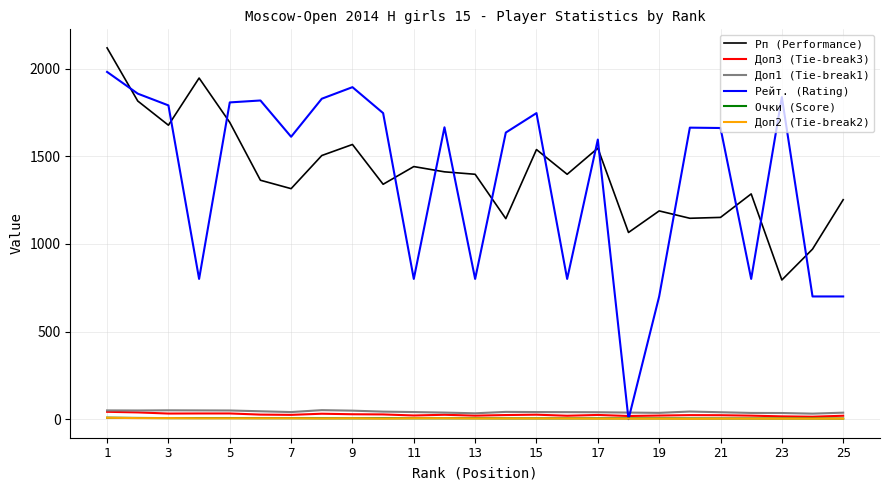

True or false: Доп1 (Tie-break1) and Рп (Performance) cross at least once.

False